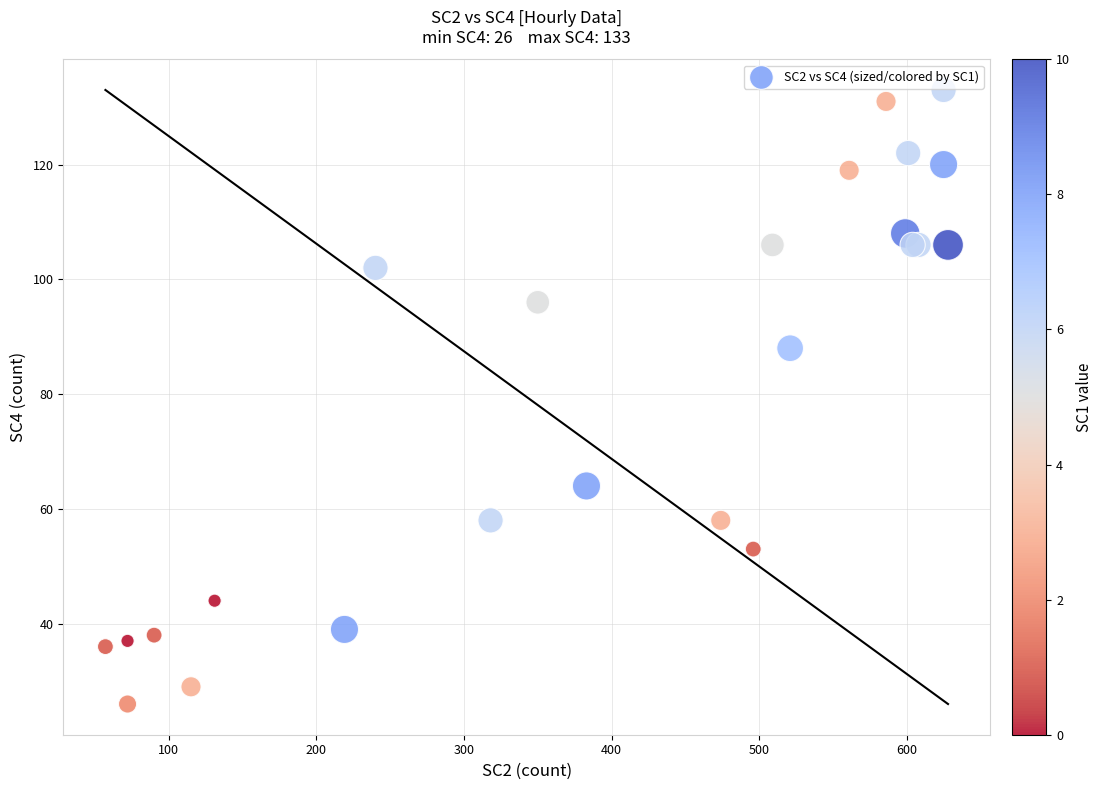

What Y value in the scatter plot is closest to 79?

88